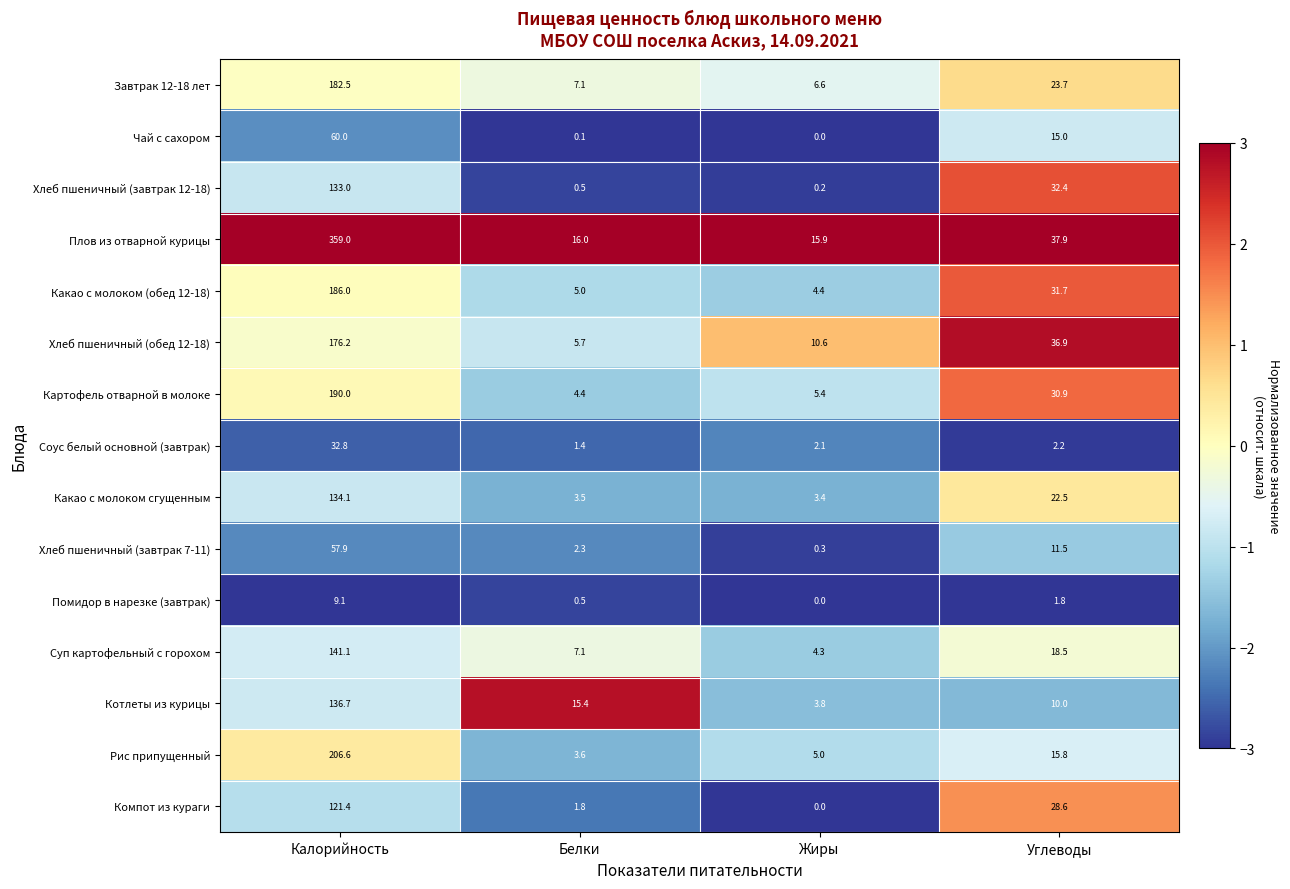

Rank the series at Калорийность from lowest to highest value.

Помидор в нарезке (завтрак), Соус белый основной (завтрак), Хлеб пшеничный (завтрак 7-11), Чай с сахором, Компот из кураги, Хлеб пшеничный (завтрак 12-18), Какао с молоком сгущенным, Котлеты из курицы, Суп картофельный с горохом, Хлеб пшеничный (обед 12-18), Завтрак 12-18 лет, Какао с молоком (обед 12-18), Картофель отварной в молоке, Рис припущенный, Плов из отварной курицы